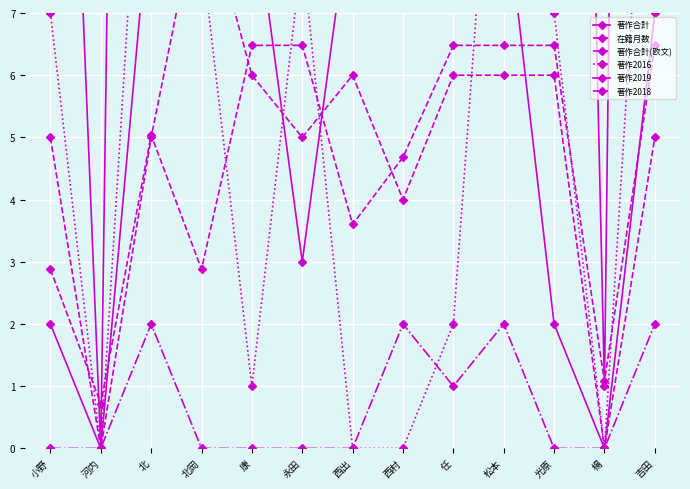

Rank the series by their maximum value, from highest to lowest.

著作合計, 著作2016, 著作2019, 著作2018, 在籍月数, 著作合計(欧文)